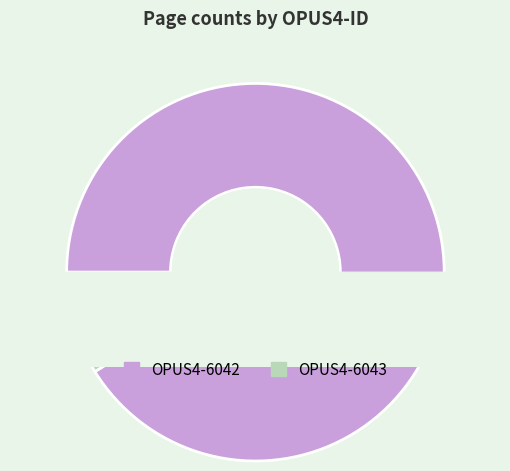

To the nearest percent, what is the difference between the OPUS4-6042 and OPUS4-6043 slice percentages?

82%